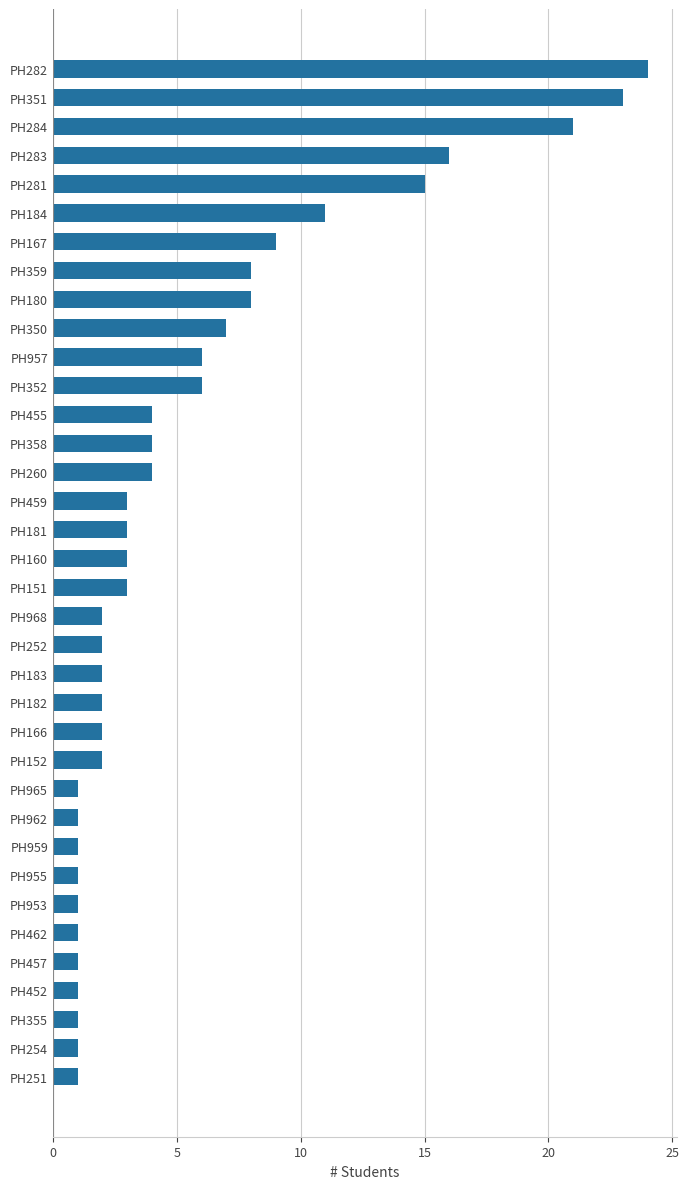

The chart shows a value of 7 at PH350. True or false?

True